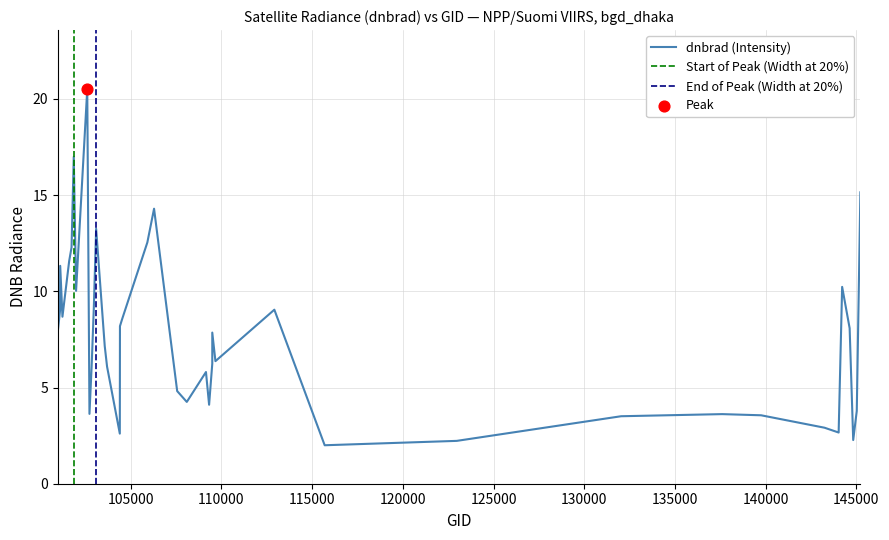

Between 103092 and 105916, which is larger?

103092